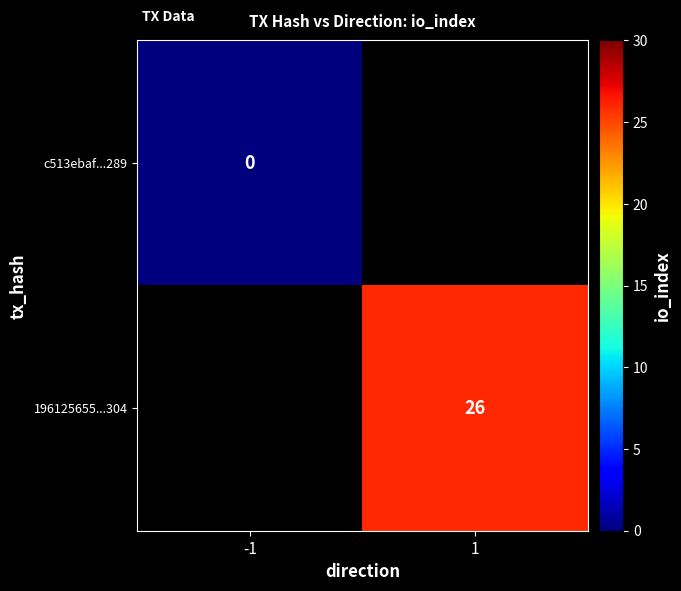

How many data points does each series have?

2